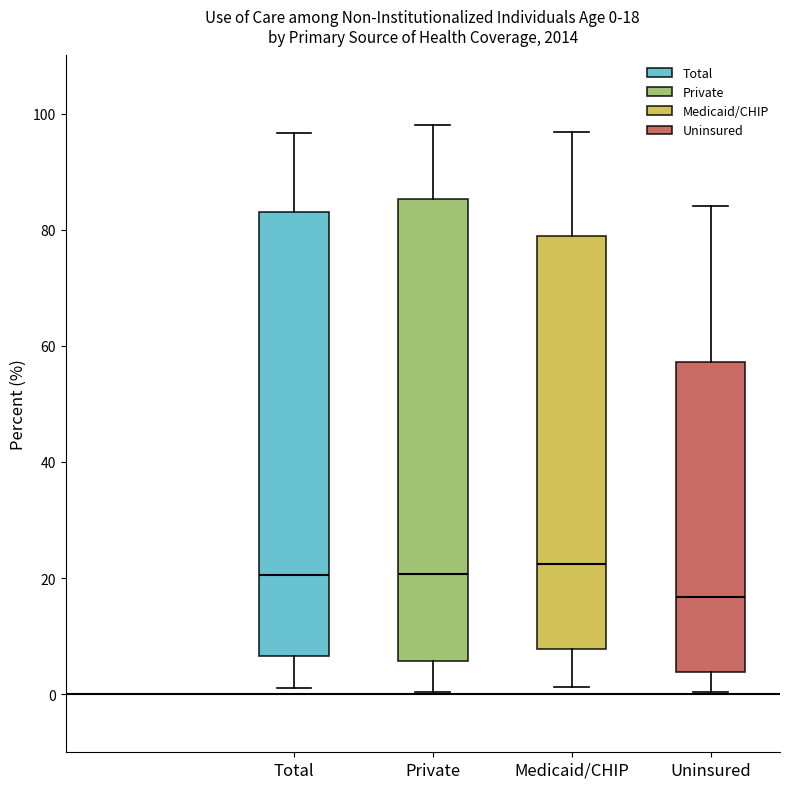

Which box has the lowest median line?

Uninsured